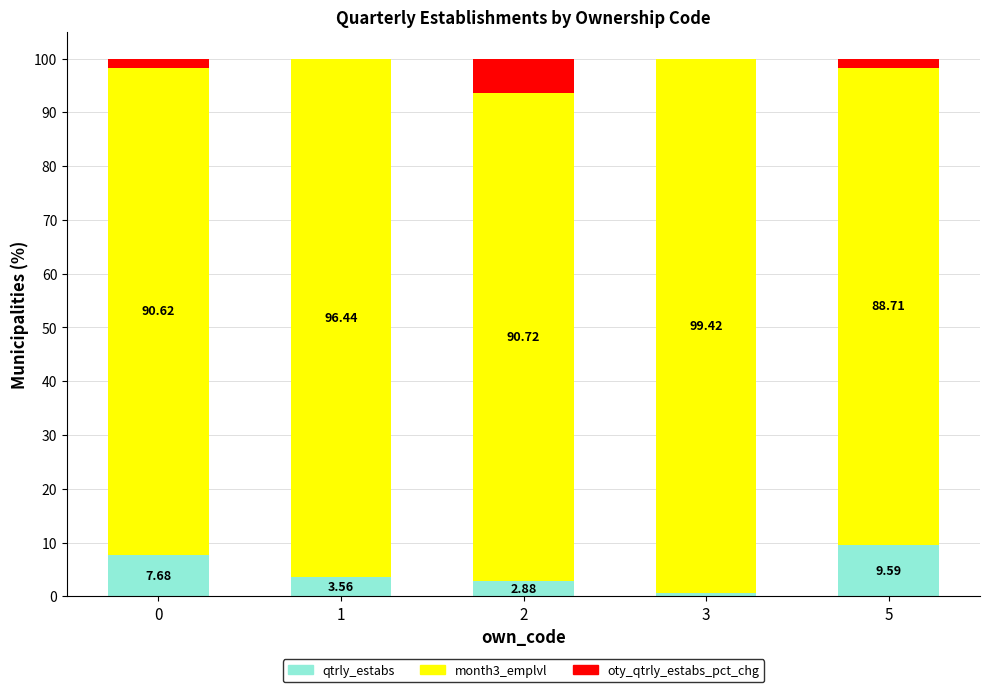

What is the total value across all series at 0?

100.0